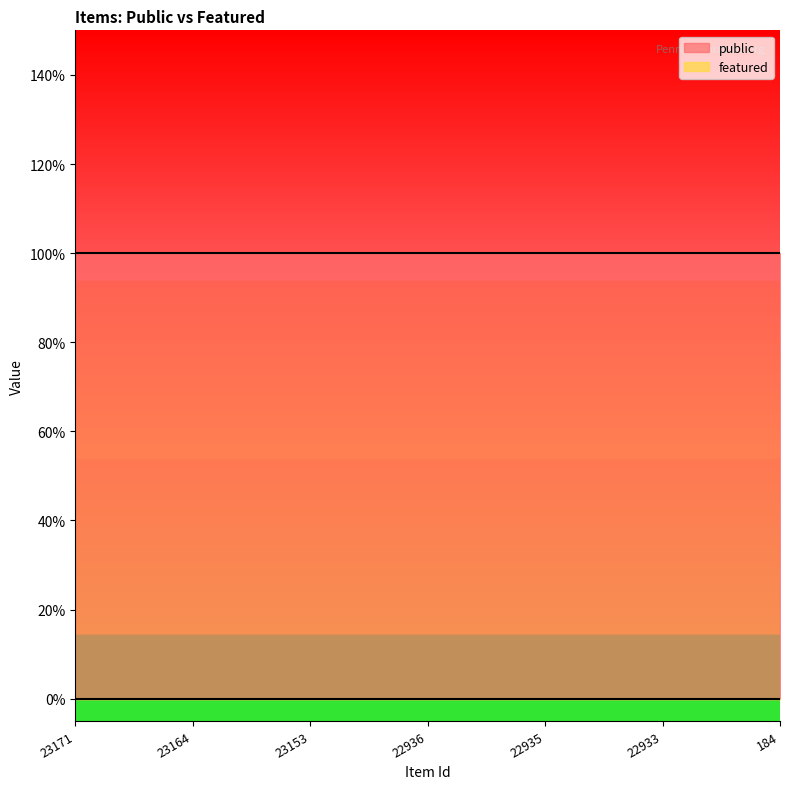

Reading left to right, list all the values displayed in this chart.

public: 23171=1	23164=1	23153=1	22936=1	22935=1	22933=1	184=1
featured: 23171=0	23164=0	23153=0	22936=0	22935=0	22933=0	184=0